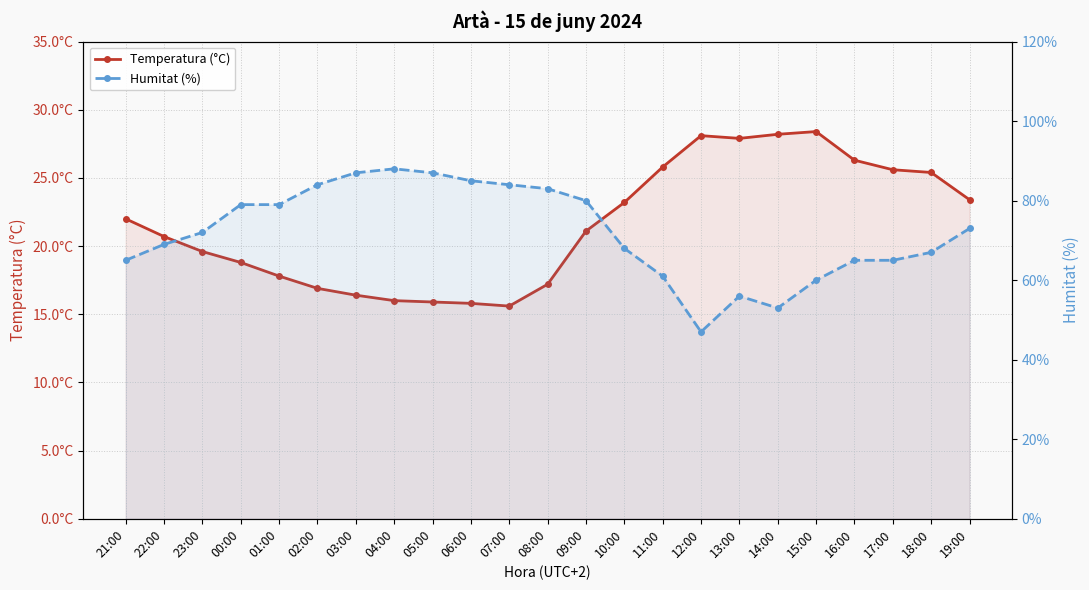

Which has a higher value, 19:00 or 09:00?

19:00